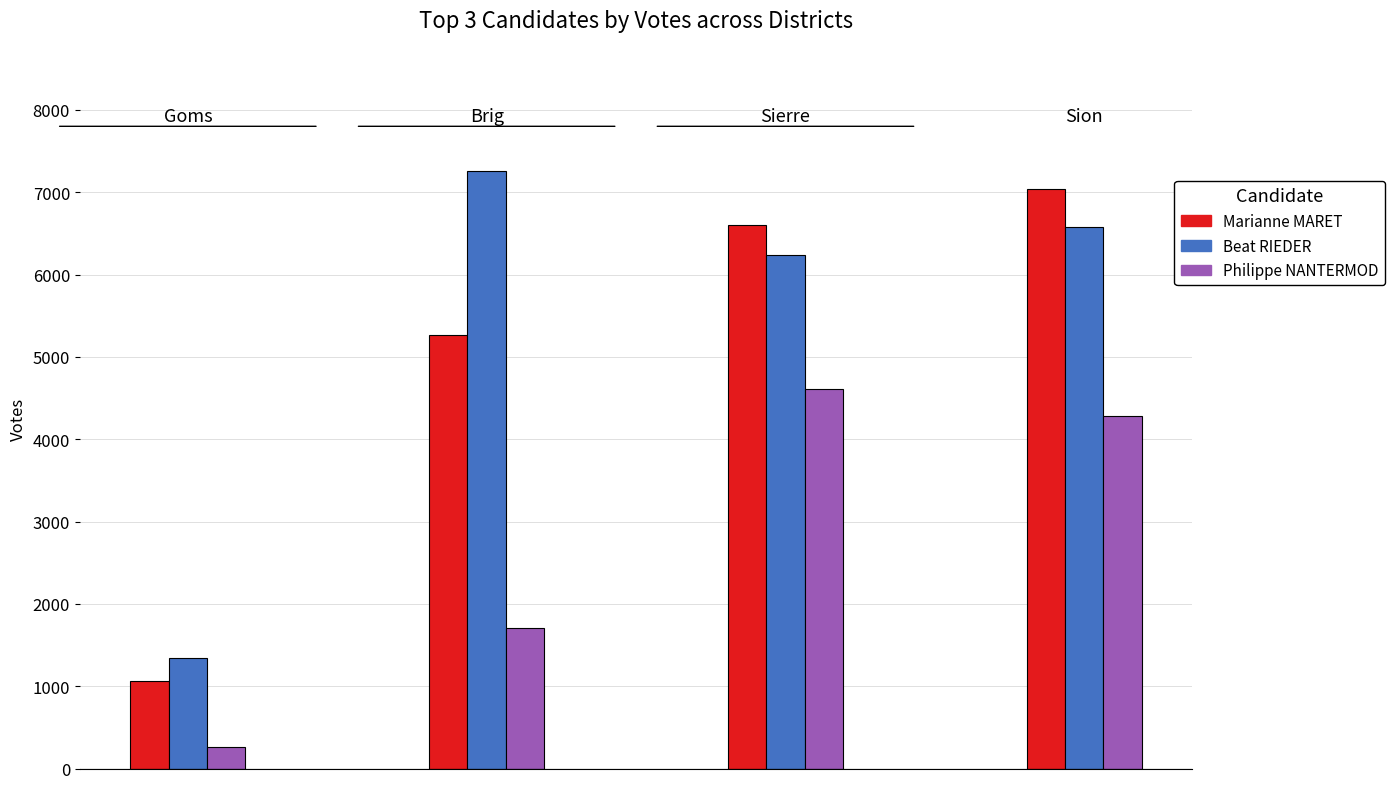

Which series has the largest total across all categories?

Beat RIEDER